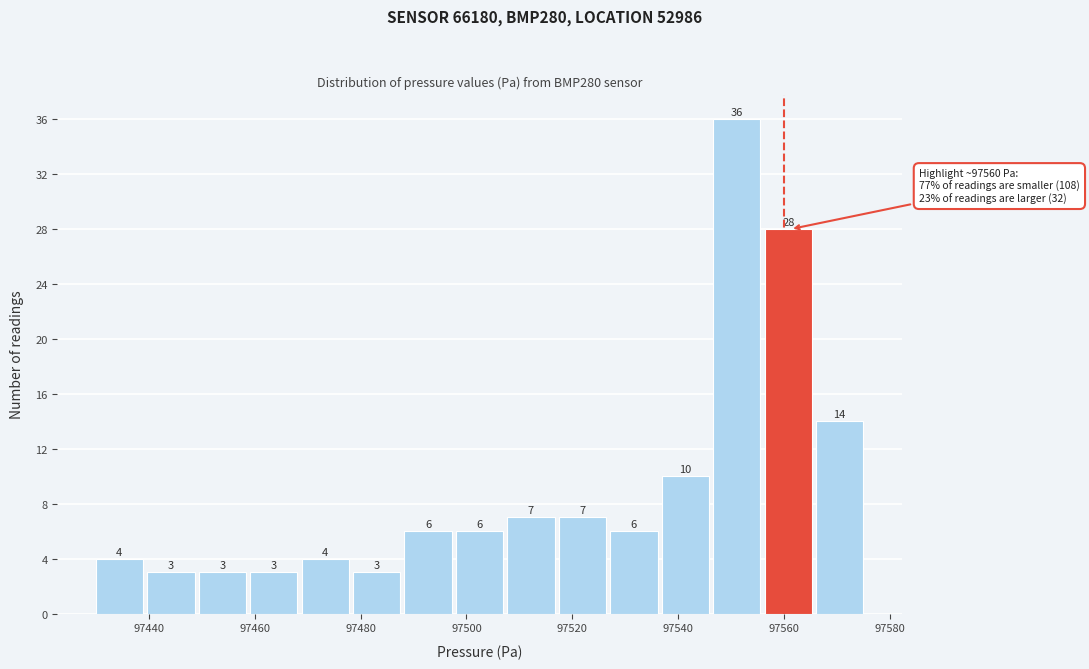

Reading left to right, list every bar in this chart as the range it spans on the x-axis followed by its height. The bar edges are not printed on the chart, so give them approximately, as read against the axis.

97430 to 97440: 4
97440 to 97450: 3
97450 to 97460: 3
97460 to 97468: 3
97468 to 97478: 4
97478 to 97488: 3
97488 to 97498: 6
97498 to 97508: 6
97508 to 97518: 7
97518 to 97528: 7
97528 to 97536: 6
97536 to 97546: 10
97546 to 97556: 36
97556 to 97566: 28
97566 to 97576: 14